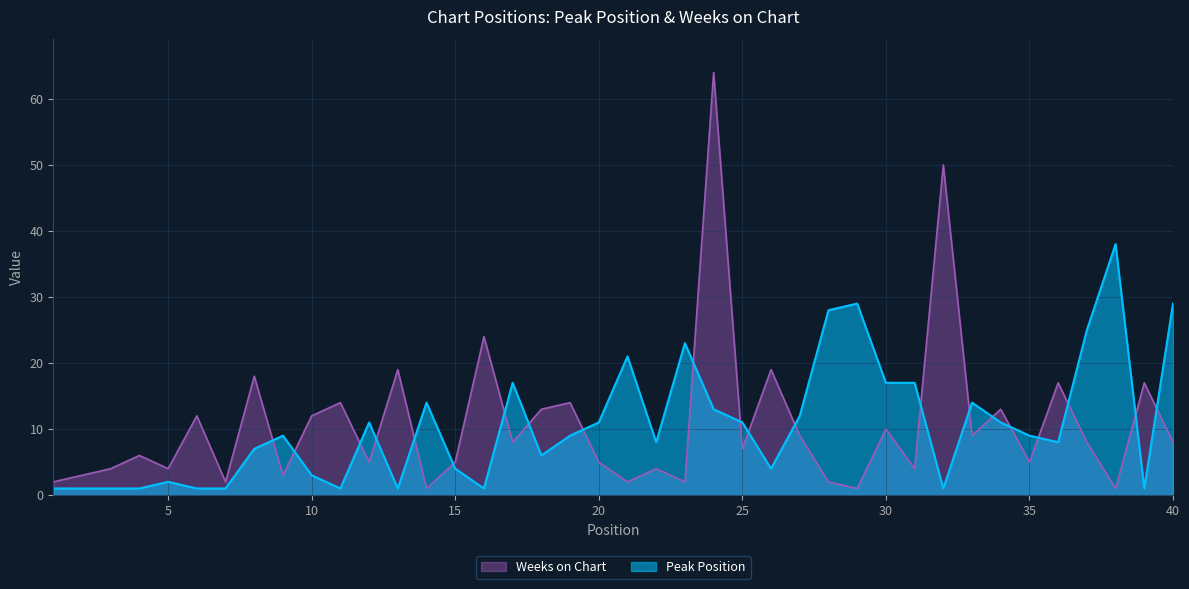

True or false: Peak Position and Weeks on Chart cross at least once.

True